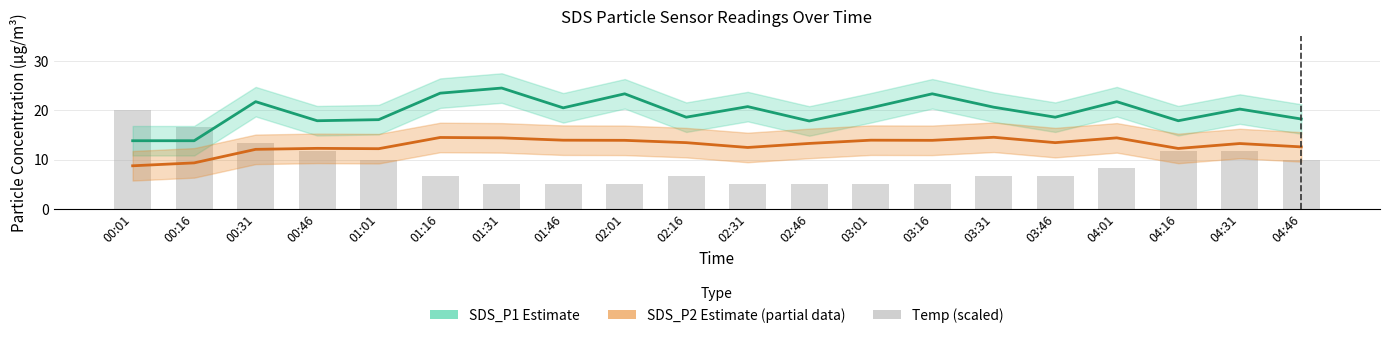

How many distinct data groups are displayed?

3